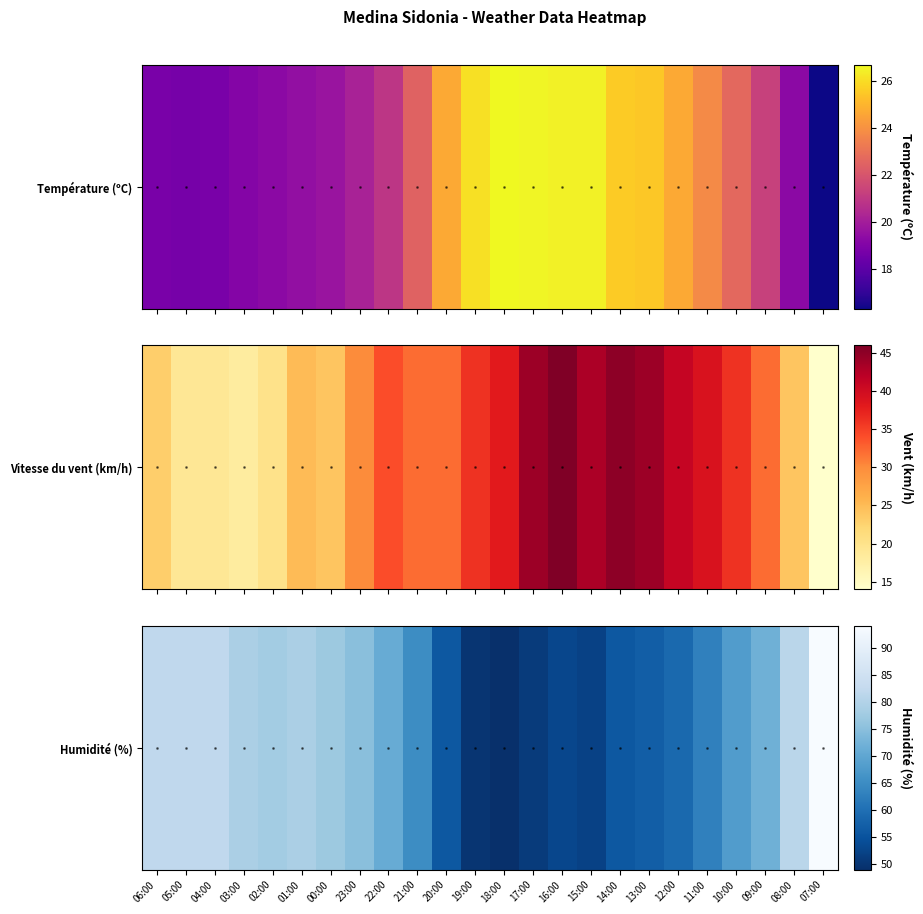

Where does the data first go above 71?

06:00